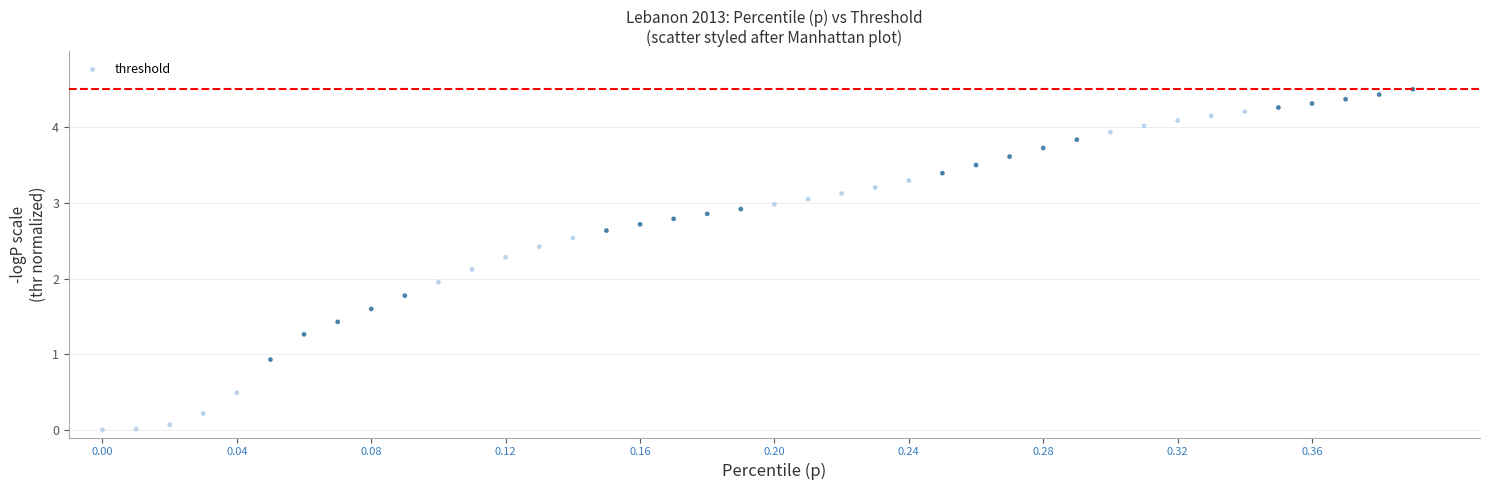

What is the range of Y values (max minus min)?

4.5